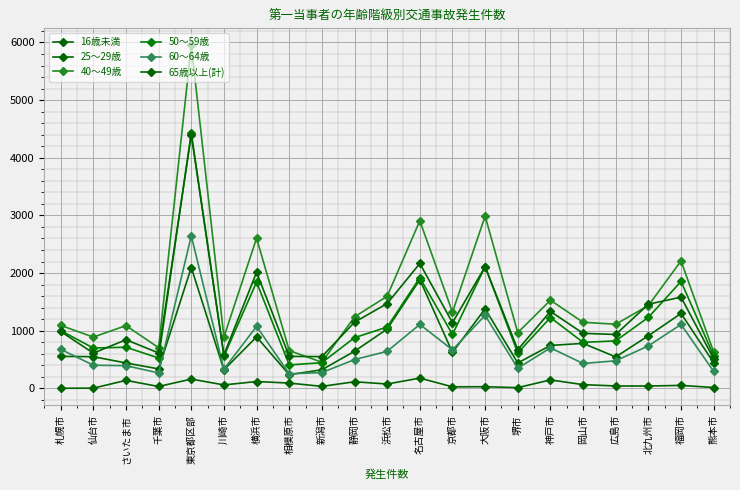

The 60～64歳 series shows 348 at 堺市. True or false?

True